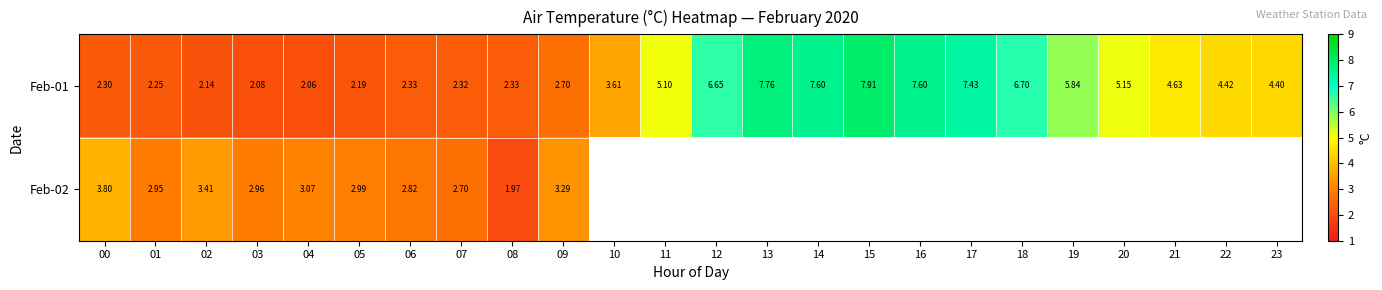

Which series has the widest spread of values?

Feb-01